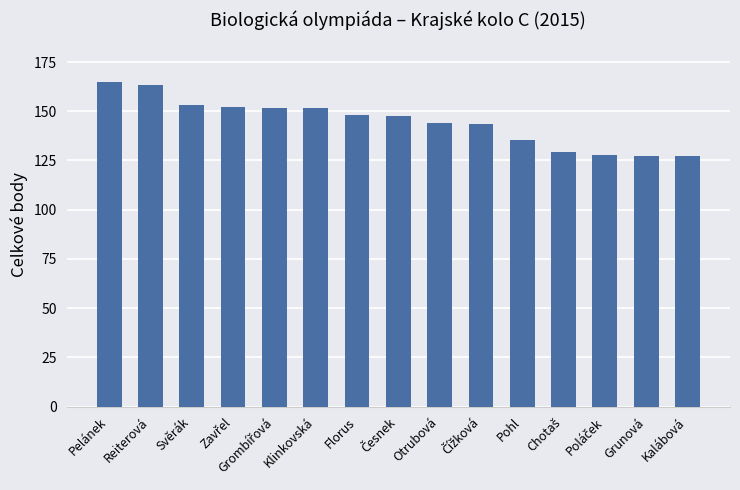

What is the smallest value displayed?

127.5